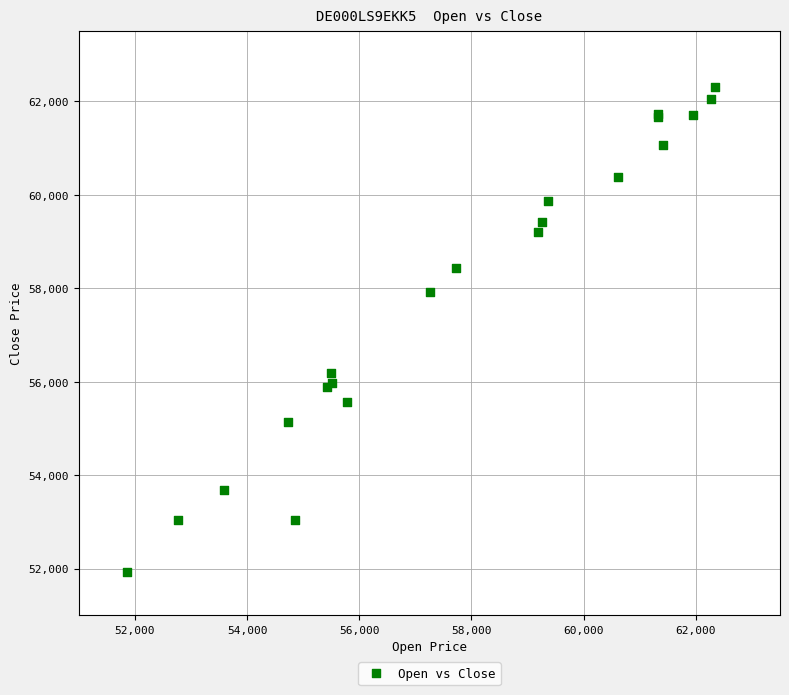

What Y value in the scatter plot is closest to 57124?

57918